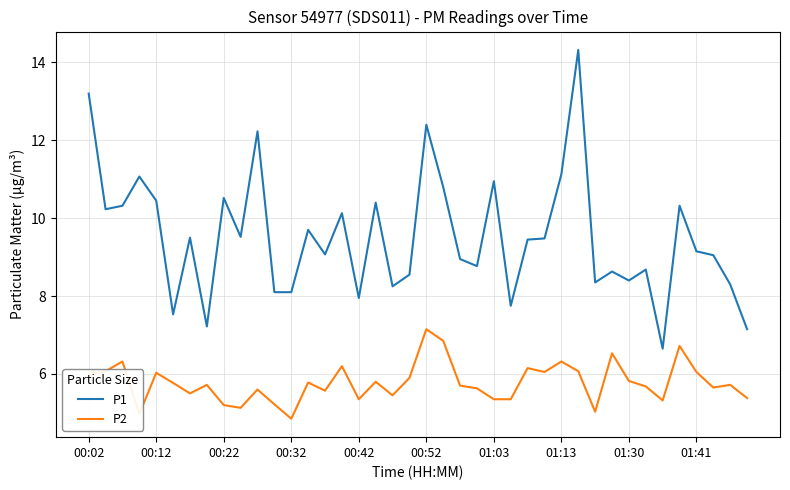

Does the chart display data point markers on the line(s)?

No